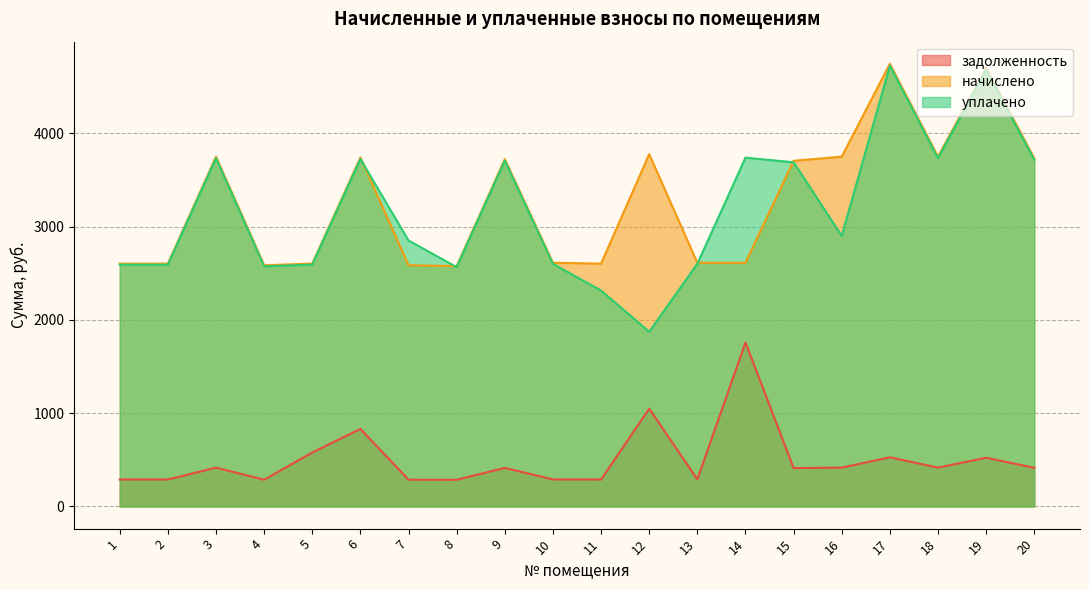

What is the sum of the уплачено values at 19 and 15?

8367.3